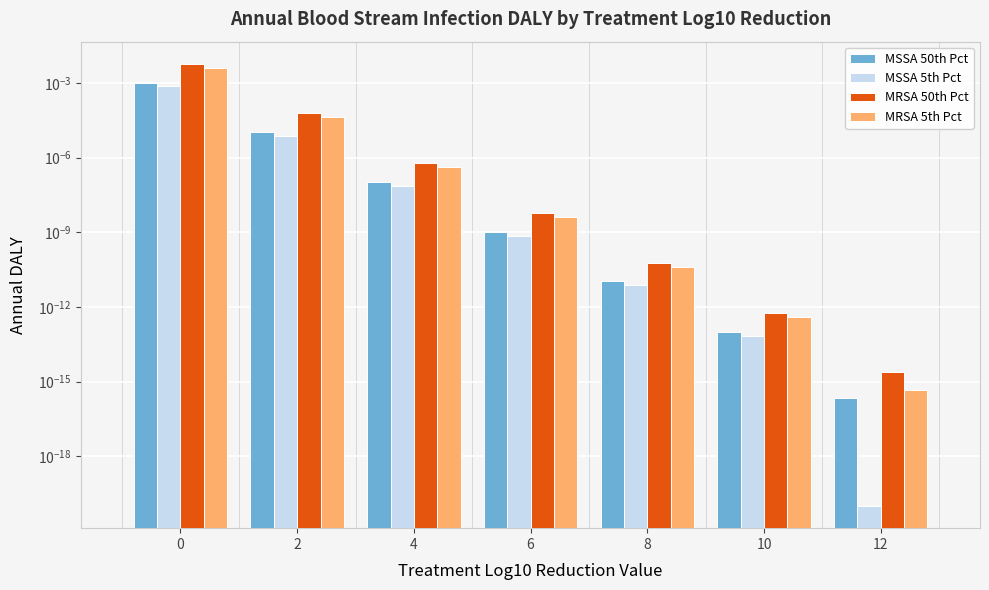

At how many categories does at least one series exceed 0?

7